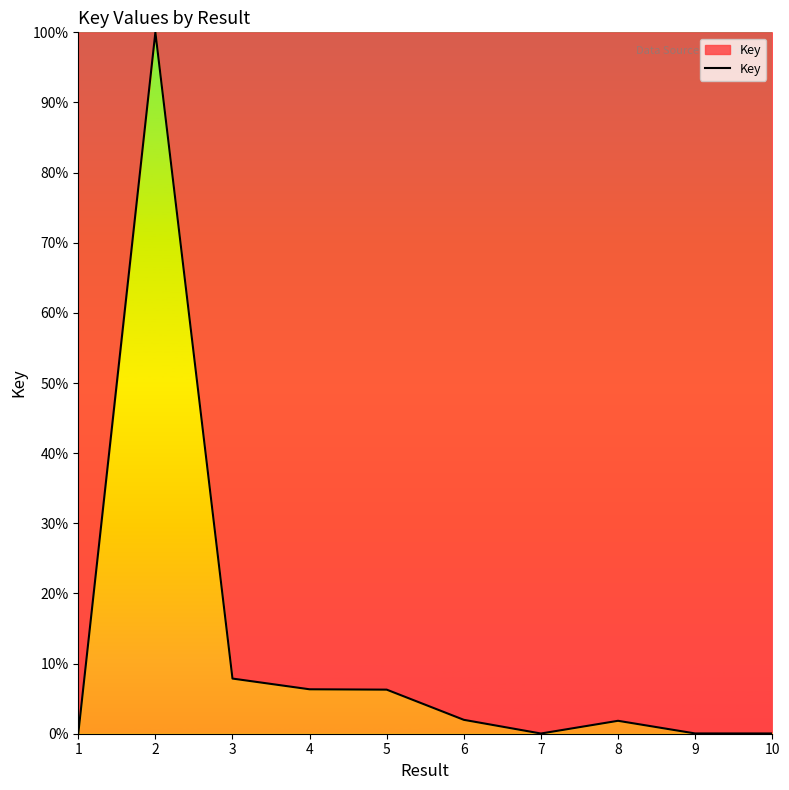

What is the greatest value displayed?

100.0